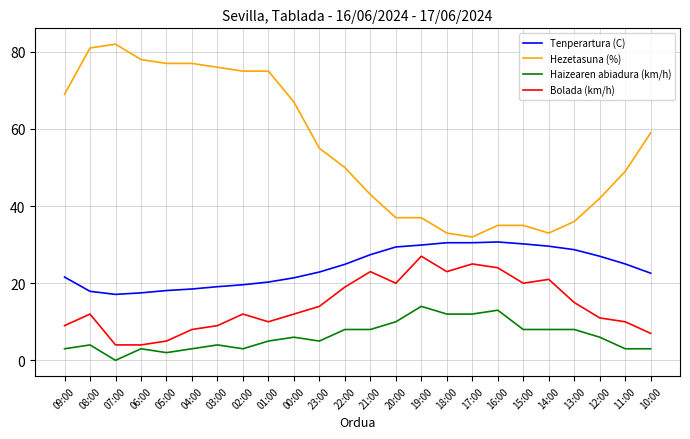

Is the value of Hezetasuna (%) at 22:00 greater than the value of Bolada (km/h) at 14:00?

Yes